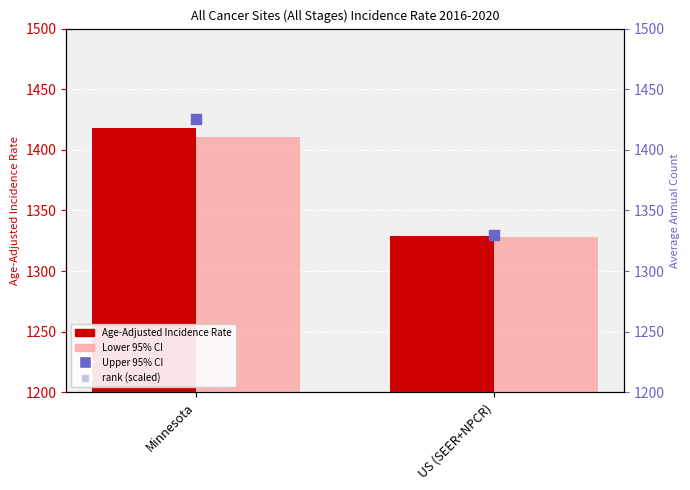

Is the value of Upper 95% CI at Minnesota greater than the value of Lower 95% CI at US (SEER+NPCR)?

Yes